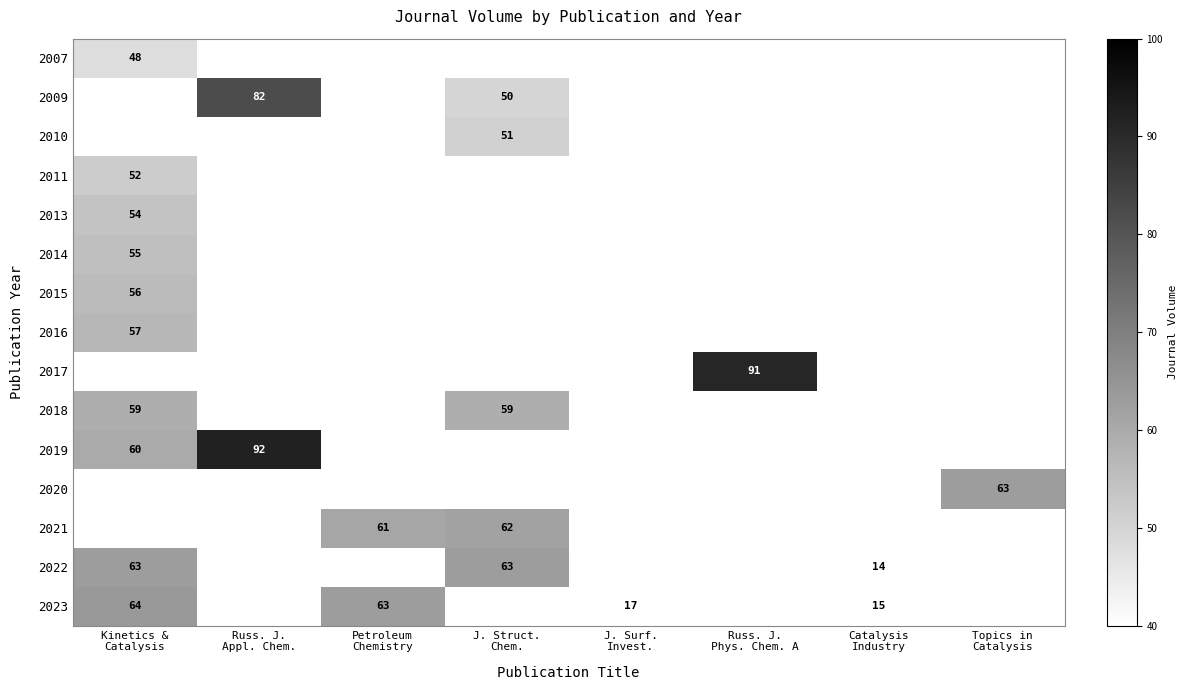

How many values in the 2015 series exceed 0?

1